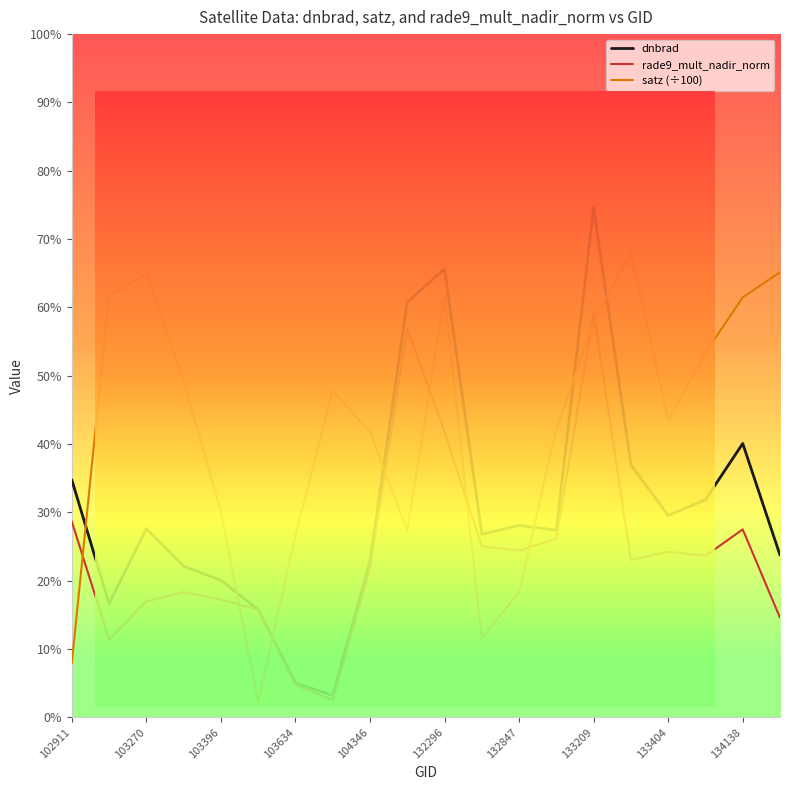

List the series in order of their overall mean, highest first.

satz (÷100), dnbrad, rade9_mult_nadir_norm